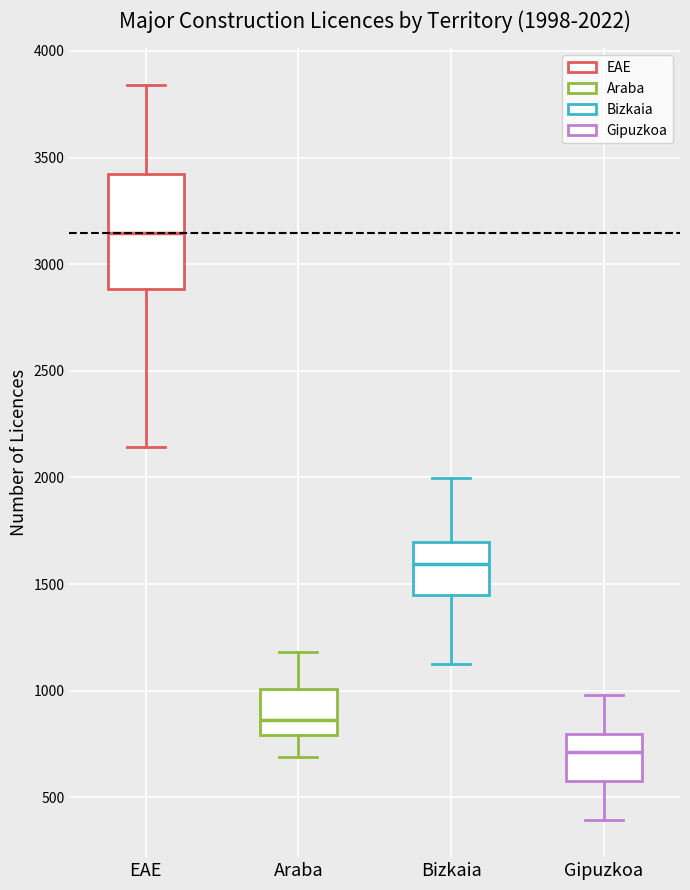

Which box has the lowest median line?

Gipuzkoa